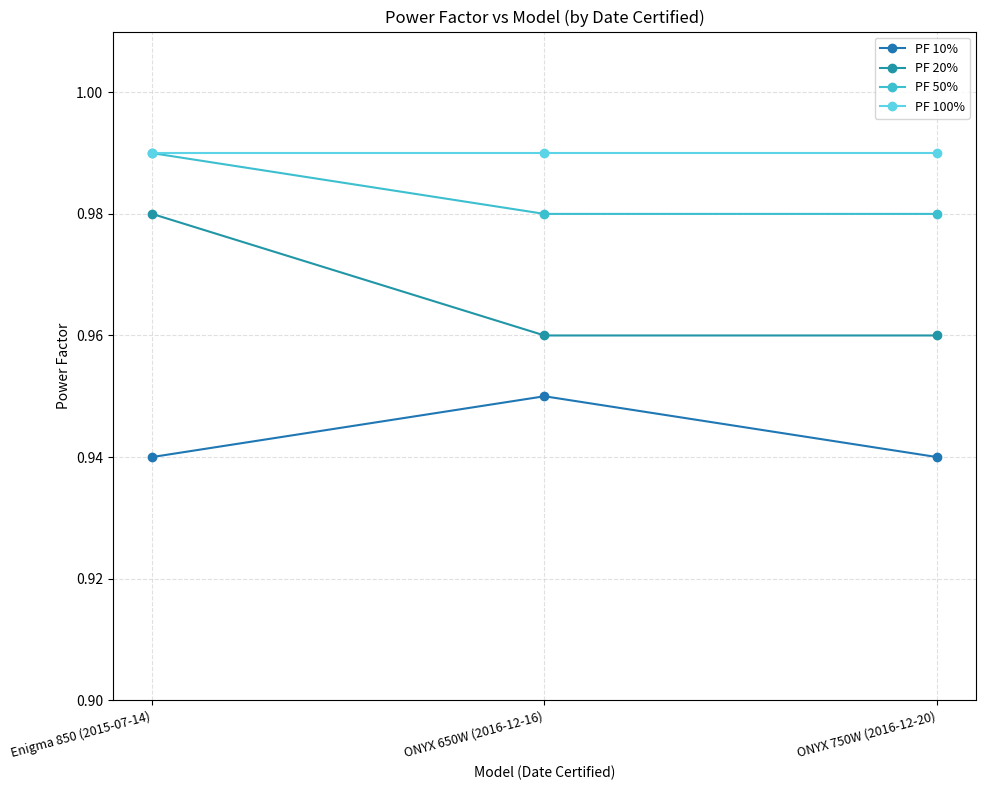

Count the PF 10% values in the range 0 to 1.

3